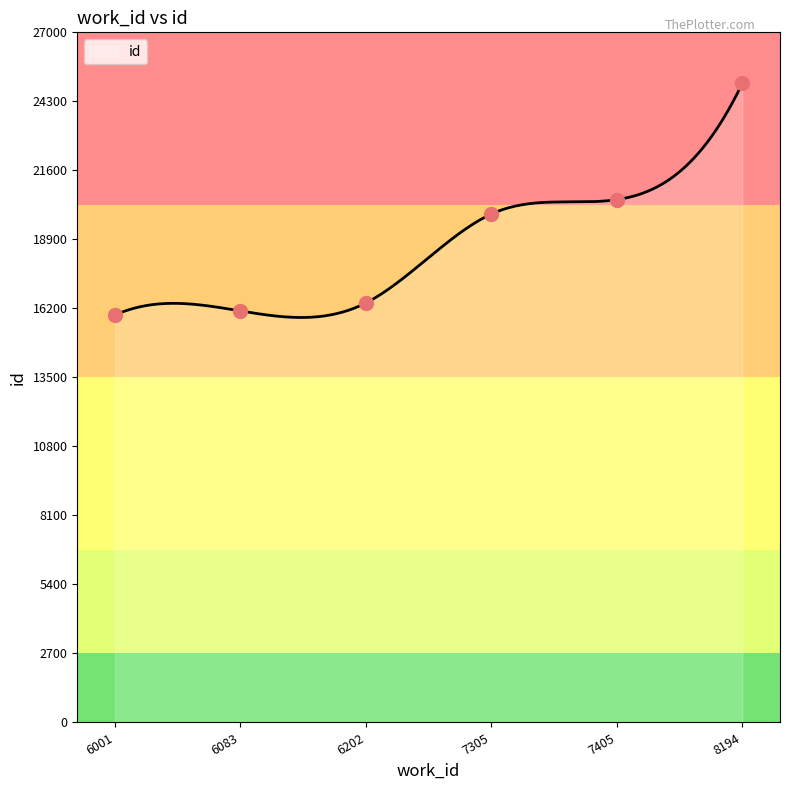

Between 6083 and 8194, which is larger?

8194